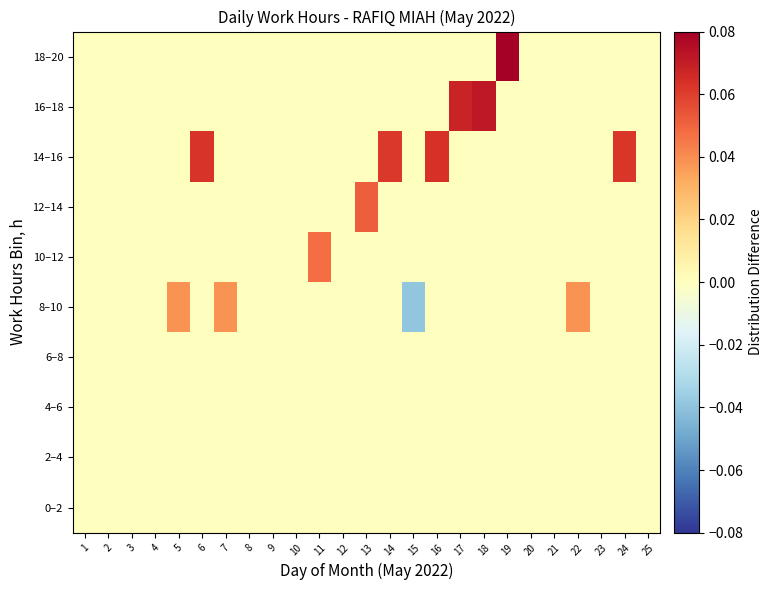

Reading left to right, what are all the values shown in this chart?

0–2: 1=0.0	2=0.0	3=0.0	4=0.0	5=0.0	6=0.0	7=0.0	8=0.0	9=0.0	10=0.0	11=0.0	12=0.0	13=0.0	14=0.0	15=0.0	16=0.0	17=0.0	18=0.0	19=0.0	20=0.0	21=0.0	22=0.0	23=0.0	24=0.0	25=0.0
2–4: 1=0.0	2=0.0	3=0.0	4=0.0	5=0.0	6=0.0	7=0.0	8=0.0	9=0.0	10=0.0	11=0.0	12=0.0	13=0.0	14=0.0	15=0.0	16=0.0	17=0.0	18=0.0	19=0.0	20=0.0	21=0.0	22=0.0	23=0.0	24=0.0	25=0.0
4–6: 1=0.0	2=0.0	3=0.0	4=0.0	5=0.0	6=0.0	7=0.0	8=0.0	9=0.0	10=0.0	11=0.0	12=0.0	13=0.0	14=0.0	15=0.0	16=0.0	17=0.0	18=0.0	19=0.0	20=0.0	21=0.0	22=0.0	23=0.0	24=0.0	25=0.0
6–8: 1=0.0	2=0.0	3=0.0	4=0.0	5=0.0	6=0.0	7=0.0	8=0.0	9=0.0	10=0.0	11=0.0	12=0.0	13=0.0	14=0.0	15=0.0	16=0.0	17=0.0	18=0.0	19=0.0	20=0.0	21=0.0	22=0.0	23=0.0	24=0.0	25=0.0
8–10: 1=0.0	2=0.0	3=0.0	4=0.0	5=0.0	6=0.0	7=0.0	8=0.0	9=0.0	10=0.0	11=0.0	12=0.0	13=0.0	14=0.0	15=-0.0	16=0.0	17=0.0	18=0.0	19=0.0	20=0.0	21=0.0	22=0.0	23=0.0	24=0.0	25=0.0
10–12: 1=0.0	2=0.0	3=0.0	4=0.0	5=0.0	6=0.0	7=0.0	8=0.0	9=0.0	10=0.0	11=0.0	12=0.0	13=0.0	14=0.0	15=0.0	16=0.0	17=0.0	18=0.0	19=0.0	20=0.0	21=0.0	22=0.0	23=0.0	24=0.0	25=0.0
12–14: 1=0.0	2=0.0	3=0.0	4=0.0	5=0.0	6=0.0	7=0.0	8=0.0	9=0.0	10=0.0	11=0.0	12=0.0	13=0.1	14=0.0	15=0.0	16=0.0	17=0.0	18=0.0	19=0.0	20=0.0	21=0.0	22=0.0	23=0.0	24=0.0	25=0.0
14–16: 1=0.0	2=0.0	3=0.0	4=0.0	5=0.0	6=0.1	7=0.0	8=0.0	9=0.0	10=0.0	11=0.0	12=0.0	13=0.0	14=0.1	15=0.0	16=0.1	17=0.0	18=0.0	19=0.0	20=0.0	21=0.0	22=0.0	23=0.0	24=0.1	25=0.0
16–18: 1=0.0	2=0.0	3=0.0	4=0.0	5=0.0	6=0.0	7=0.0	8=0.0	9=0.0	10=0.0	11=0.0	12=0.0	13=0.0	14=0.0	15=0.0	16=0.0	17=0.1	18=0.1	19=0.0	20=0.0	21=0.0	22=0.0	23=0.0	24=0.0	25=0.0
18–20: 1=0.0	2=0.0	3=0.0	4=0.0	5=0.0	6=0.0	7=0.0	8=0.0	9=0.0	10=0.0	11=0.0	12=0.0	13=0.0	14=0.0	15=0.0	16=0.0	17=0.0	18=0.0	19=0.1	20=0.0	21=0.0	22=0.0	23=0.0	24=0.0	25=0.0